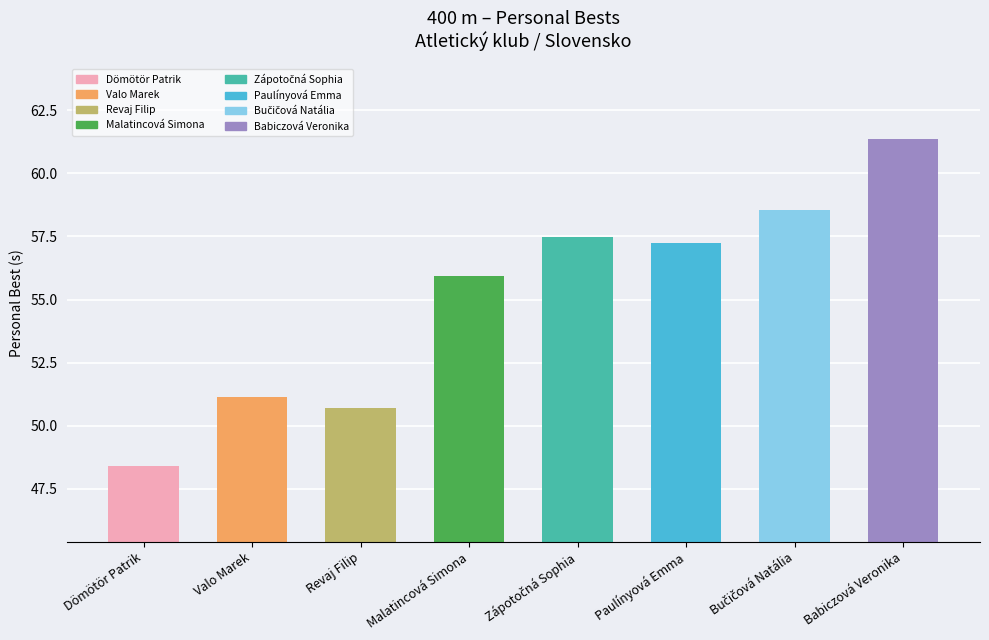

Between Zápotočná Sophia and Bučičová Natália, which is larger?

Bučičová Natália